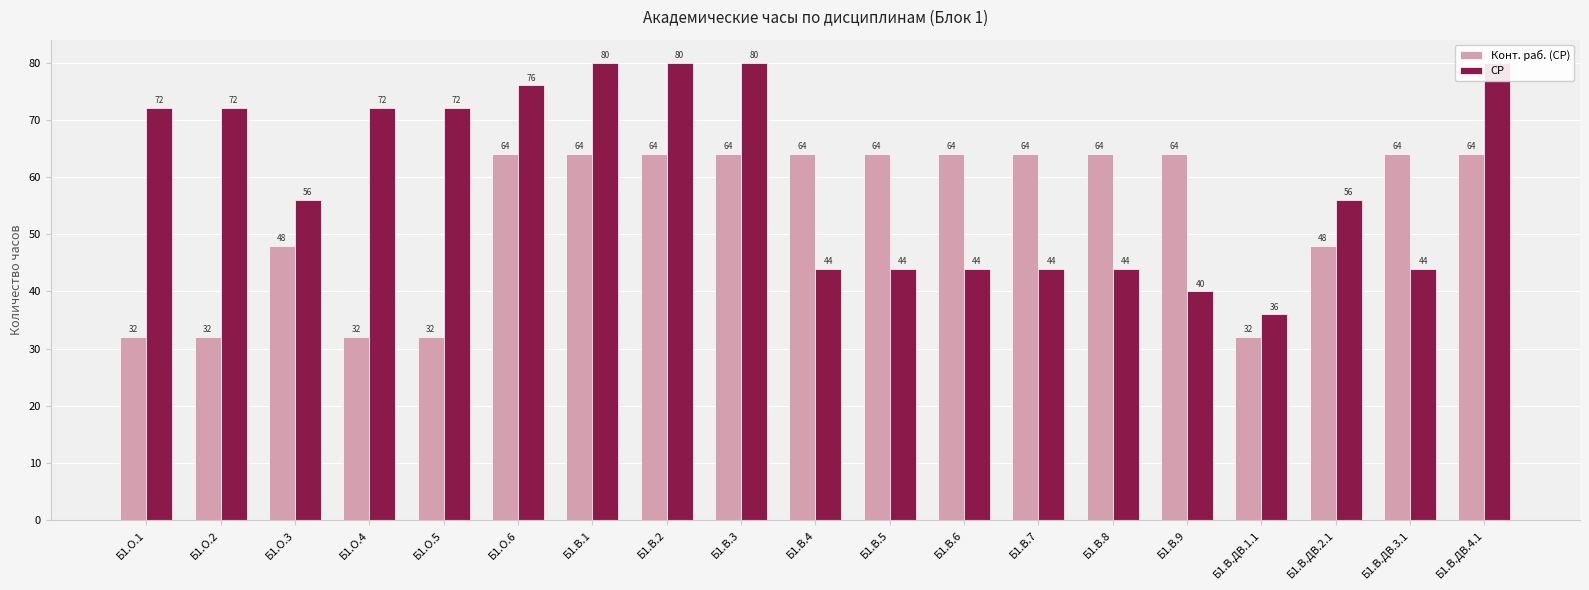

Which has a higher value, Б1.В.9 or Б1.В.5?

Б1.В.9